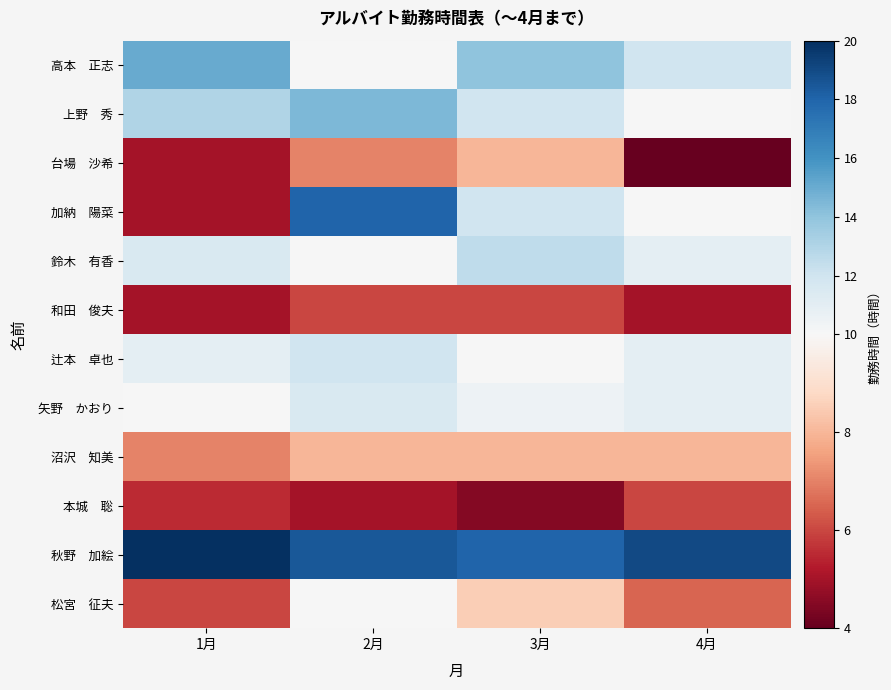

Rank the series at 2月 from lowest to highest value.

本城 聡, 和田 俊夫, 台場 沙希, 沼沢 知美, 高本 正志, 鈴木 有香, 松宮 征夫, 矢野 かおり, 辻本 卓也, 上野 秀, 加納 陽菜, 秋野 加絵